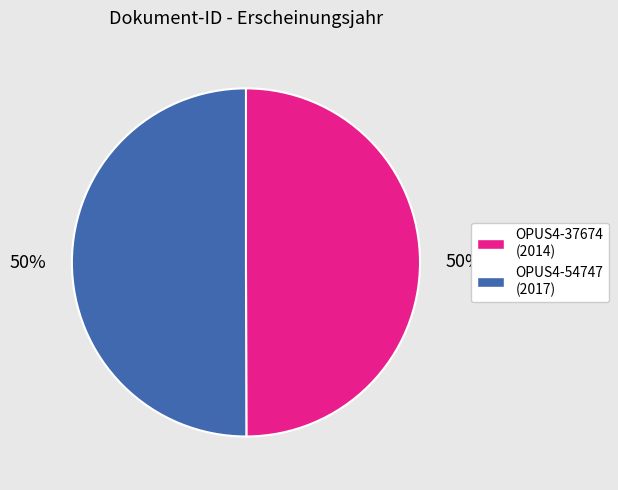

The OPUS4-37674 (2014) slice represents 50% of the pie. True or false?

True